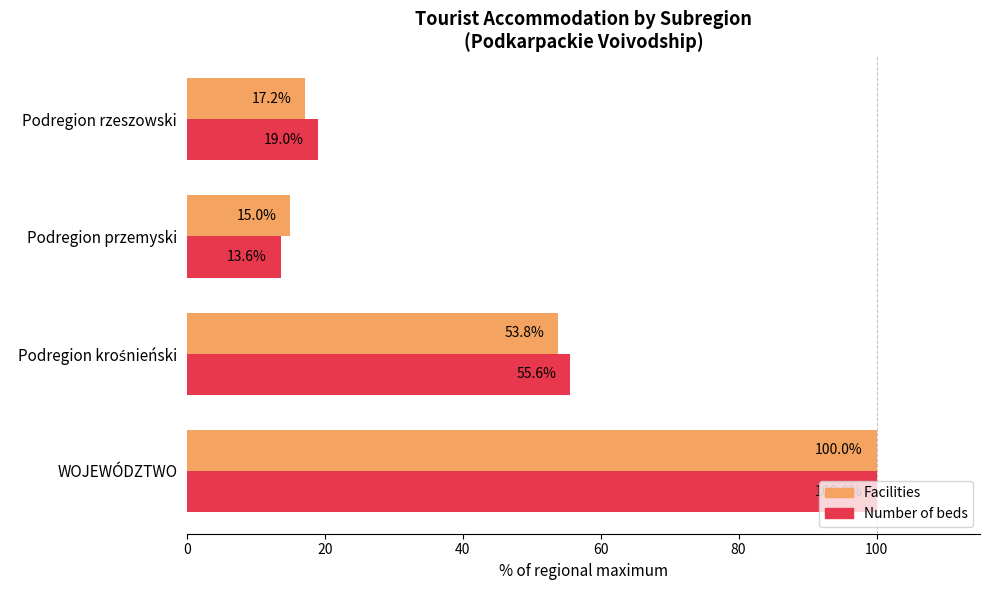

Which category has the highest value across all series?

WOJEWÓDZTWO